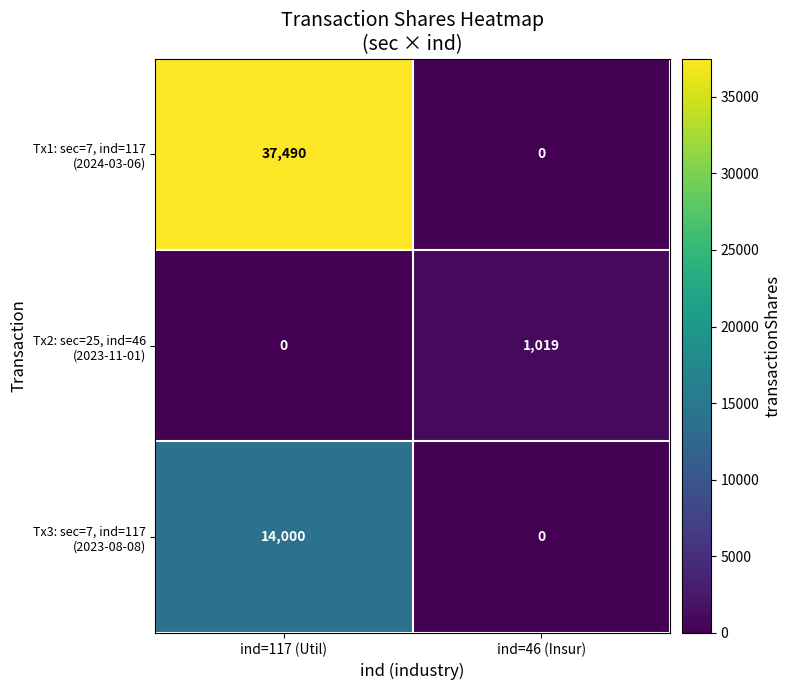

What is the greatest value displayed?

37490